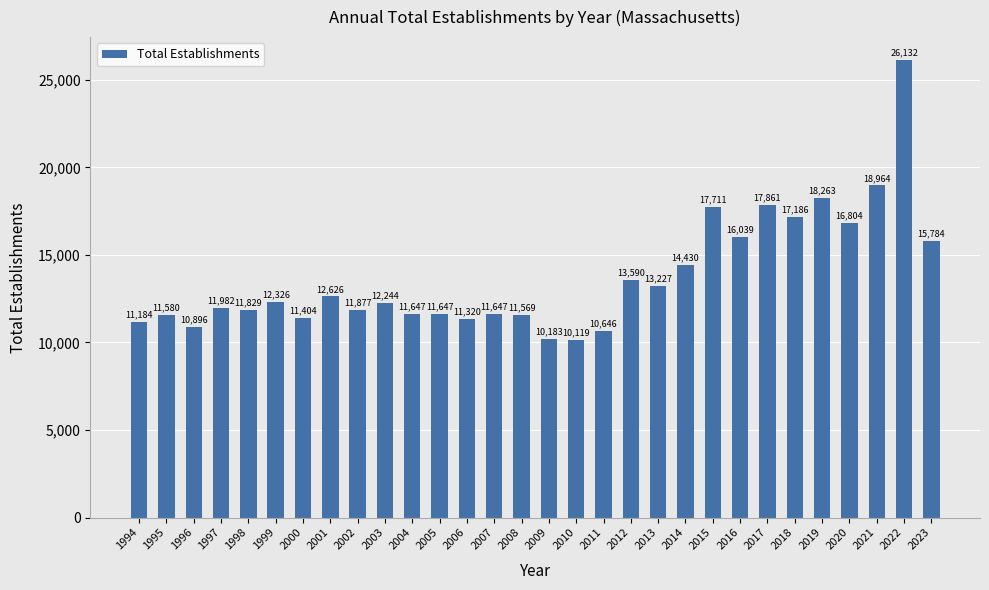

Are the bars horizontal?

No